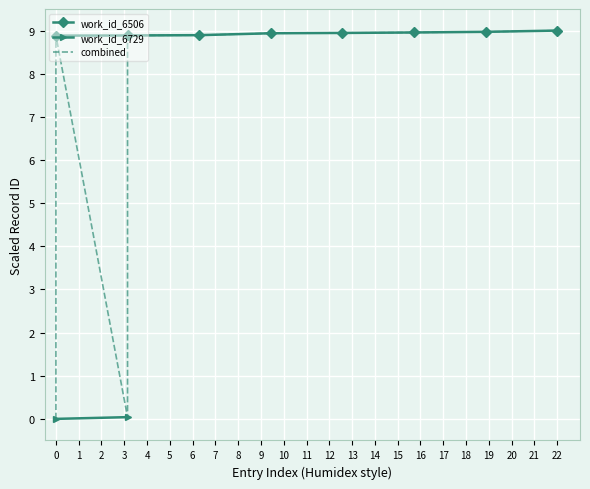

What is the maximum value for work_id_6506?

9.0